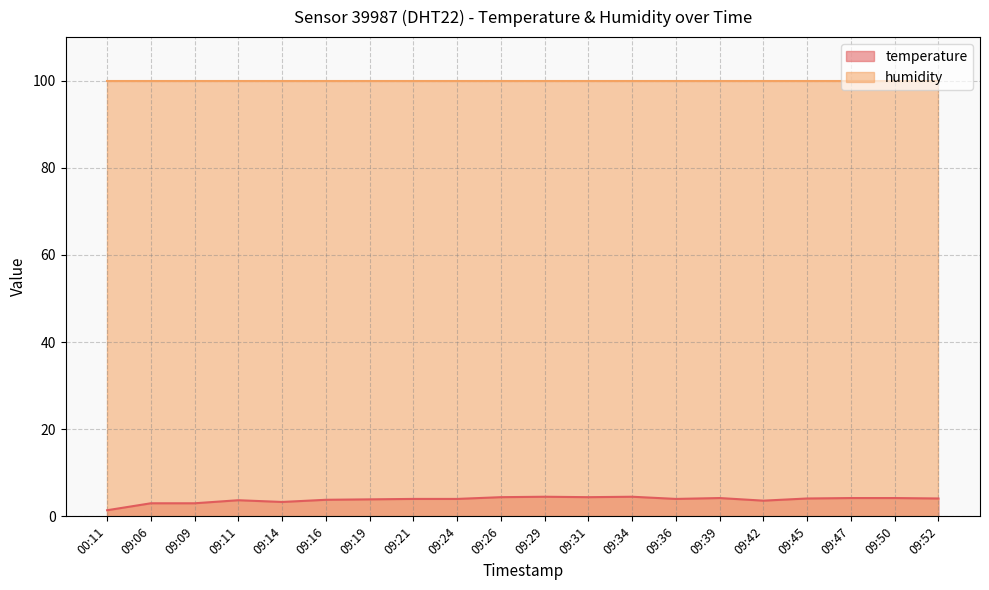

What is the sum of the values at 09:39 and 09:26?

8.6